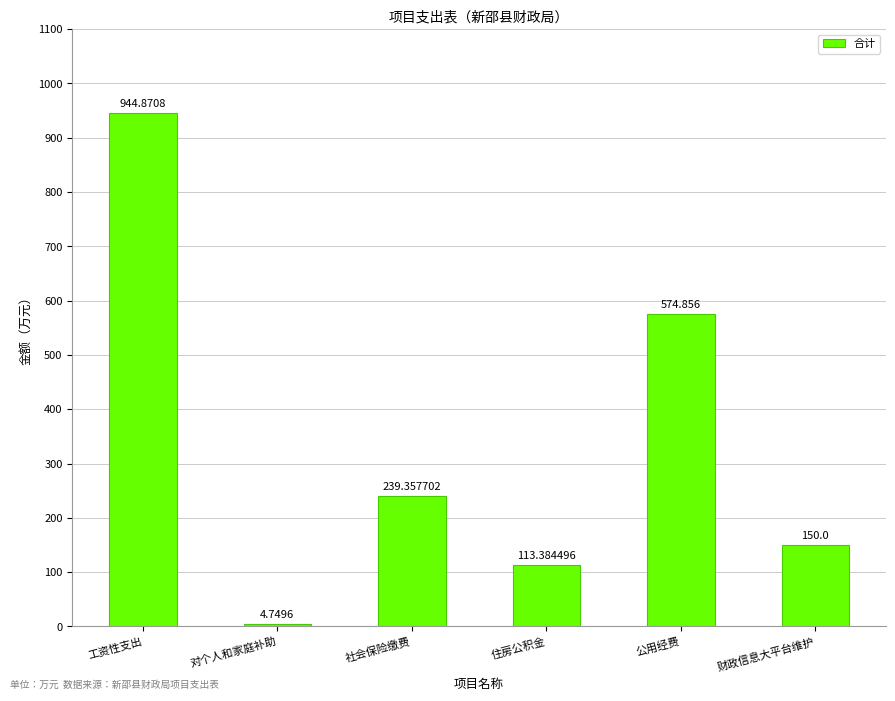

What is the difference between the maximum and minimum values?

940.1